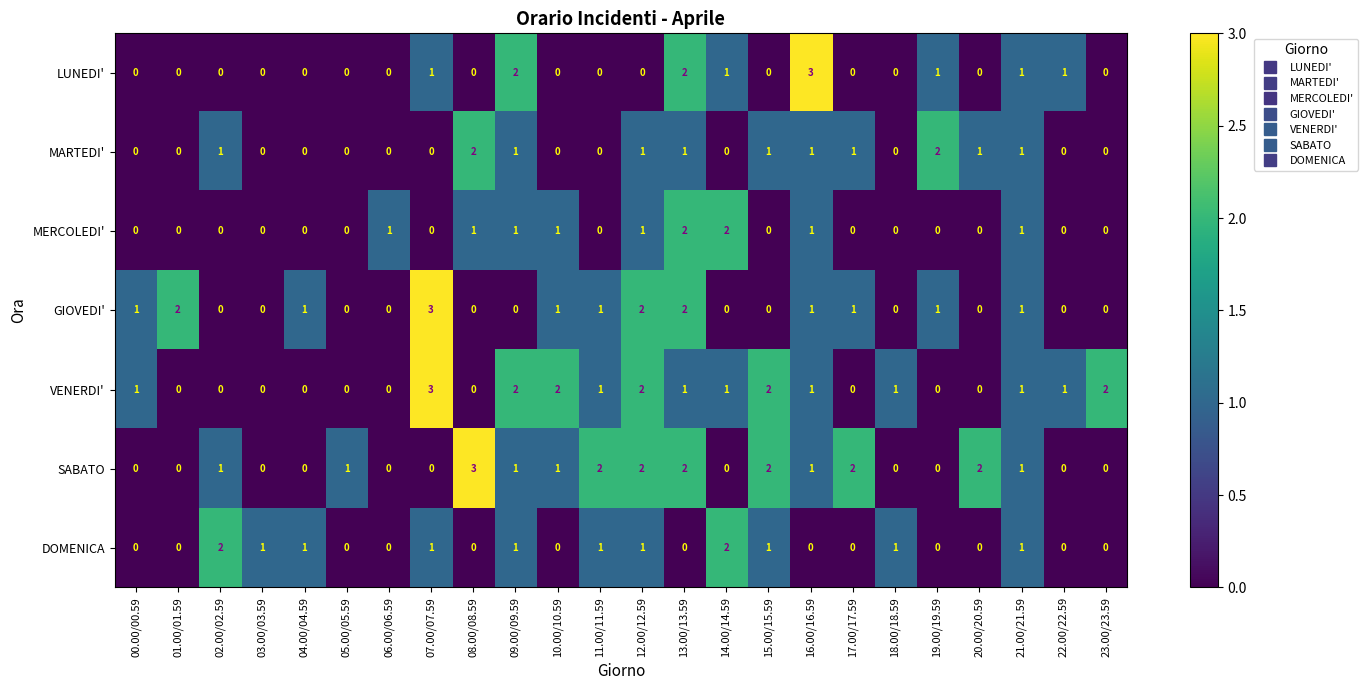

Which series changed the most between 01.00/01.59 and 07.00/07.59?

VENERDI'